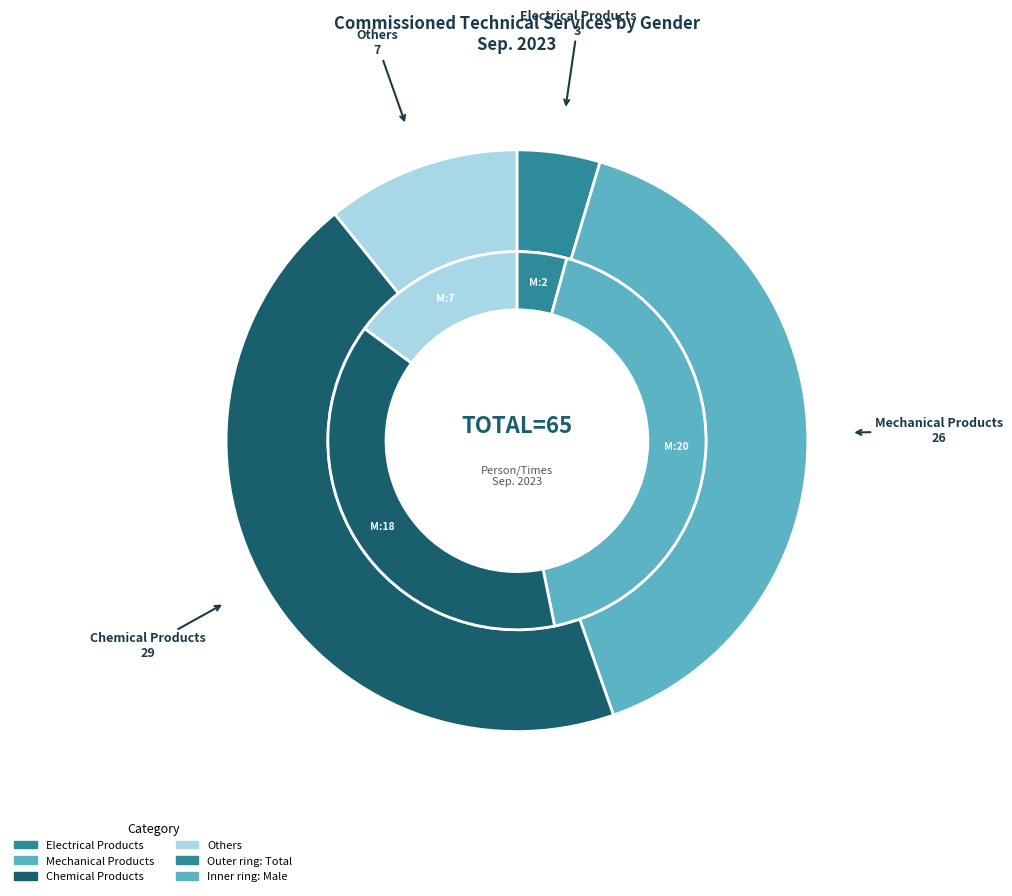

To the nearest percent, what percentage of the pie is female_values?

43%